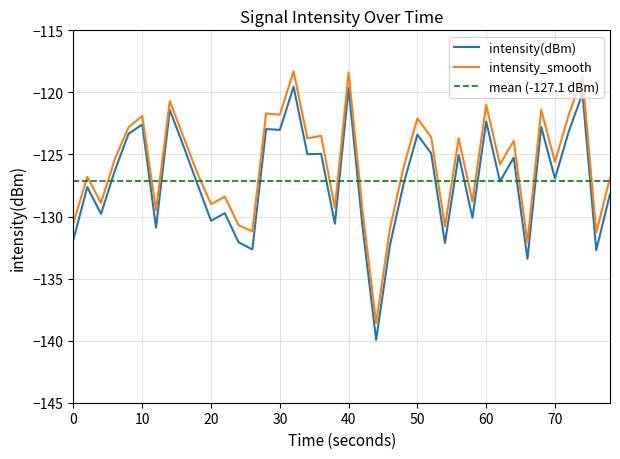

Does the chart display data point markers on the line(s)?

No